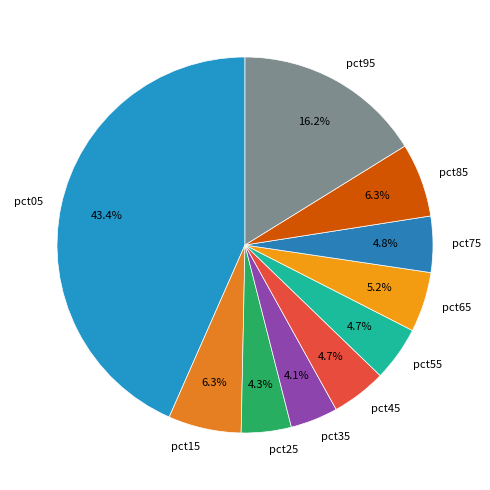

Does pct65 represent more than half of the total?

No